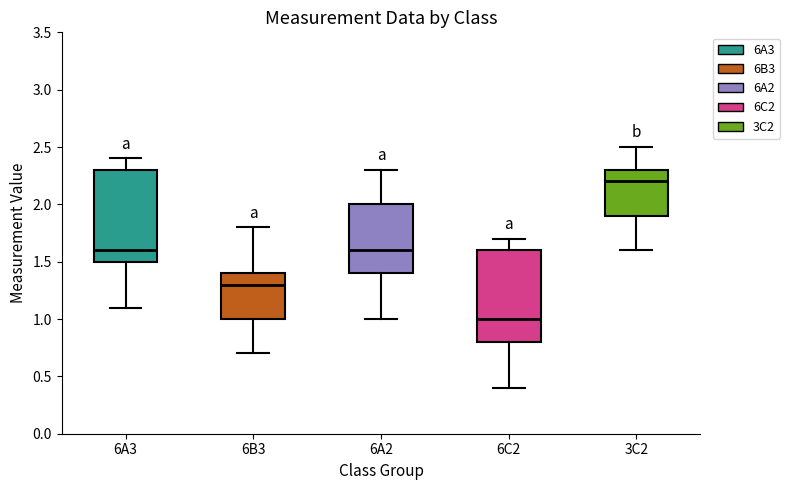

Reading left to right, transcribe this box plot: for each box, give where its median line is, the range the box spans, and where its two whiskers end, as read against the y-axis. The values are not printed on the chart, so give them approximately, as read against the axis.

6A3: median 1.6, box 1.5 to 2.3, whiskers 1.1 to 2.4
6B3: median 1.3, box 1.0 to 1.4, whiskers 0.7 to 1.8
6A2: median 1.6, box 1.4 to 2.0, whiskers 1.0 to 2.3
6C2: median 1.0, box 0.8 to 1.6, whiskers 0.4 to 1.7
3C2: median 2.2, box 1.9 to 2.3, whiskers 1.6 to 2.5